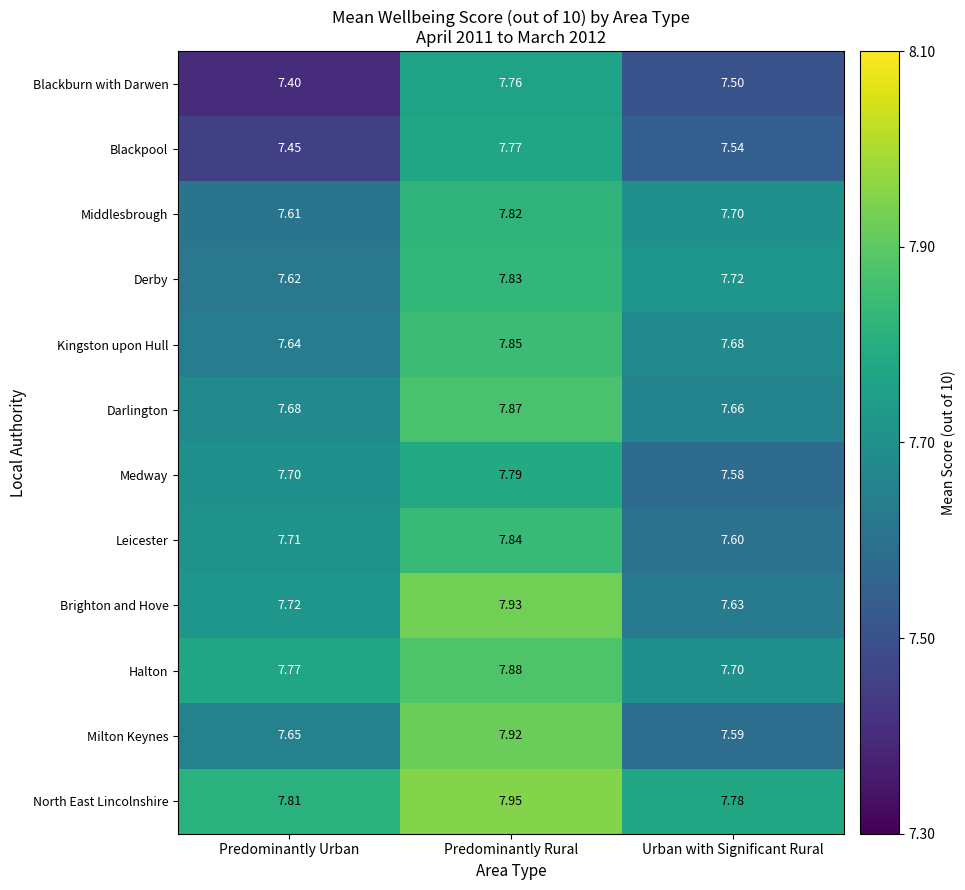

How many categories are shown in the chart?

3